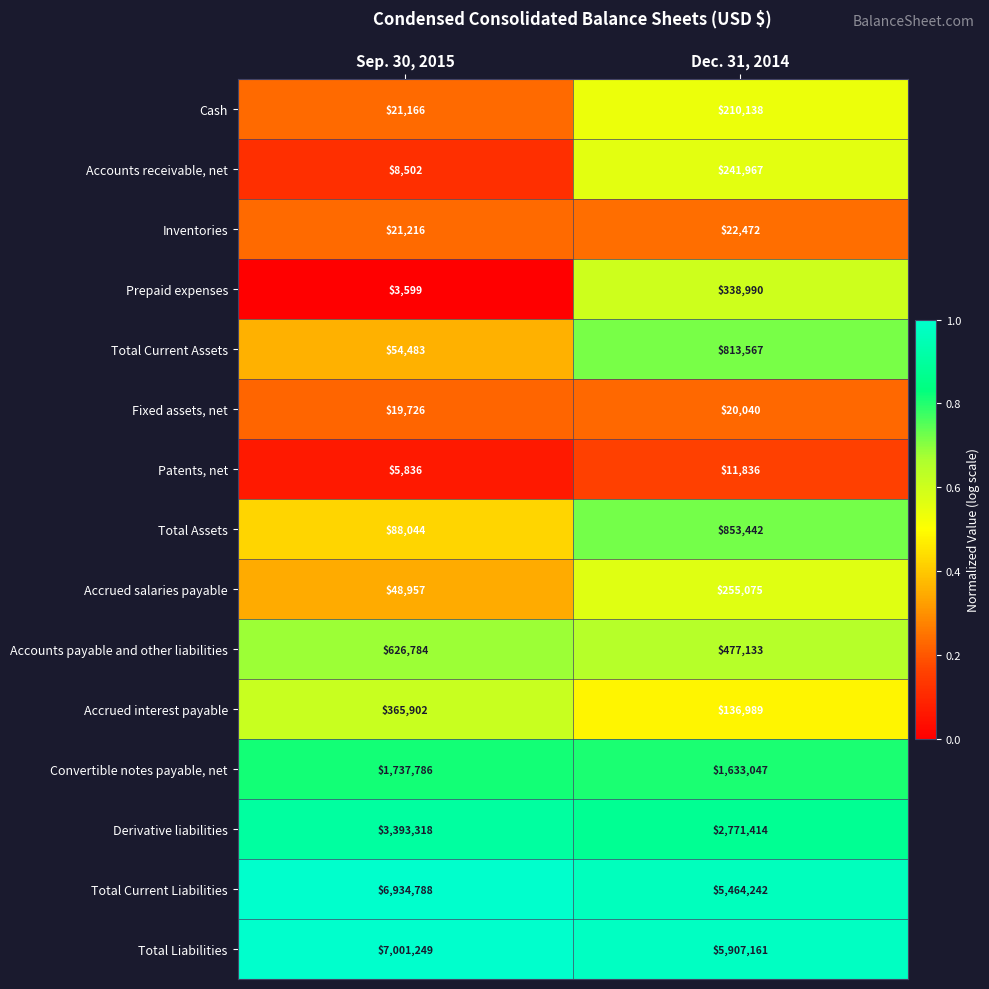

Between Sep. 30, 2015 and Dec. 31, 2014, which series saw the biggest shift?

Total Current Liabilities